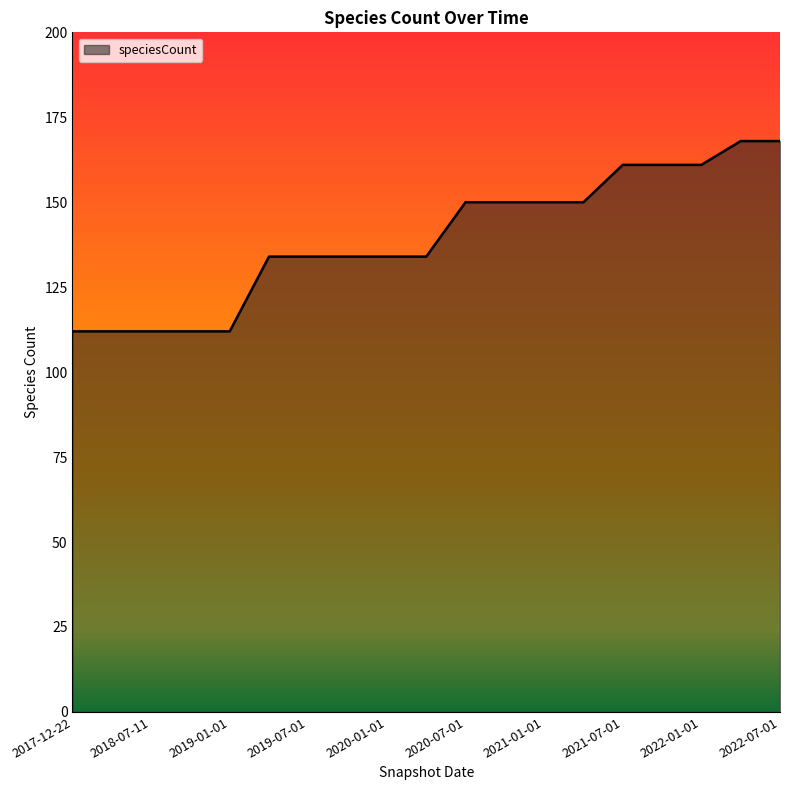

Reading right to left, what are all the values shown in this chart?

168	168	161	161	161	150	150	150	150	134	134	134	134	134	112	112	112	112	112